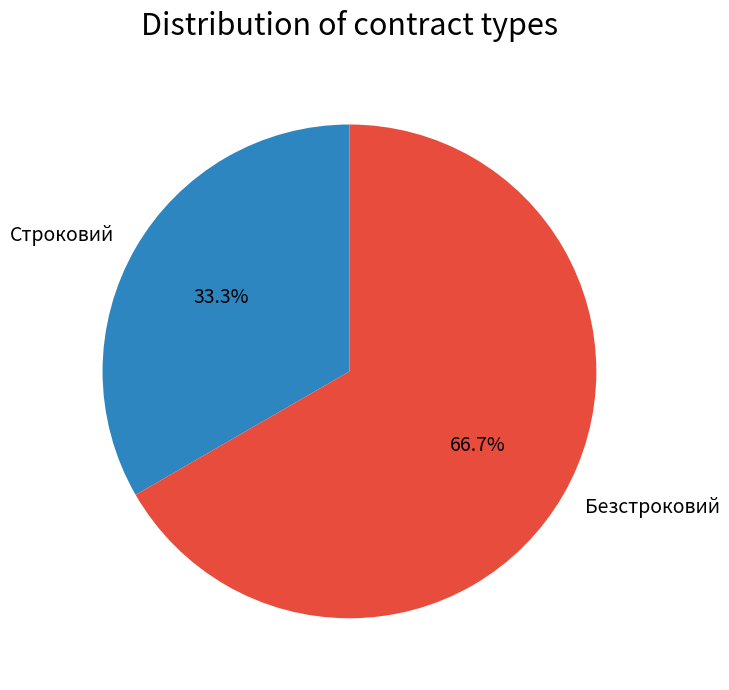

Between Строковий and Безстроковий, which is larger?

Безстроковий